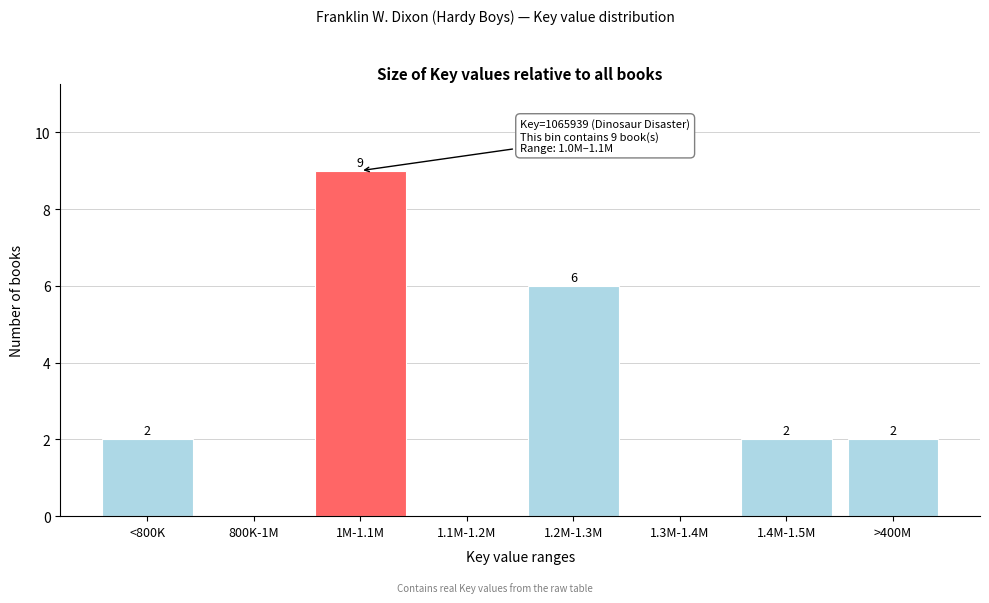

Reading left to right, extract all data points from this chart.

<800K=2	800K-1M=0	1M-1.1M=9	1.1M-1.2M=0	1.2M-1.3M=6	1.3M-1.4M=0	1.4M-1.5M=2	>400M=2